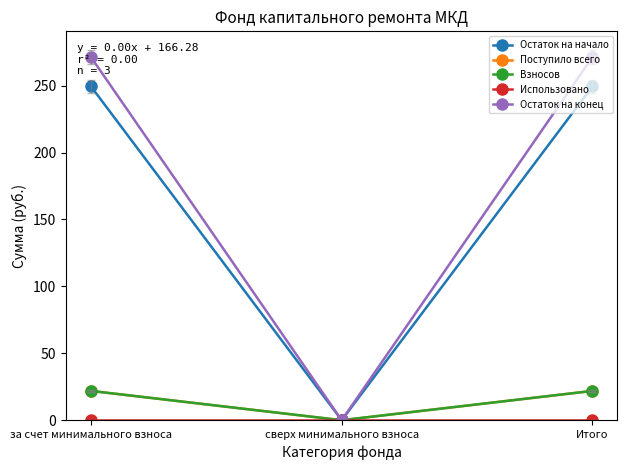

Where is Взносов nearest to the value 10?

сверх минимального взноса